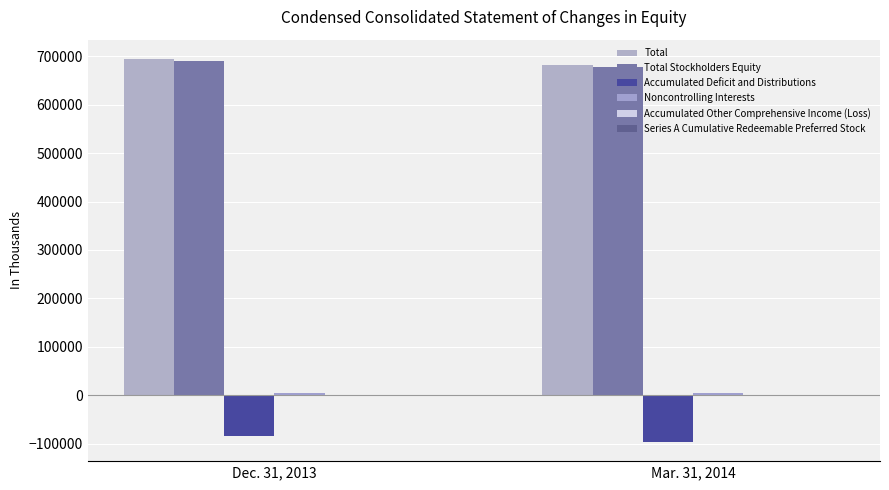

What is the difference between the Accumulated Deficit and Distributions values at Mar. 31, 2014 and Dec. 31, 2013?

12629